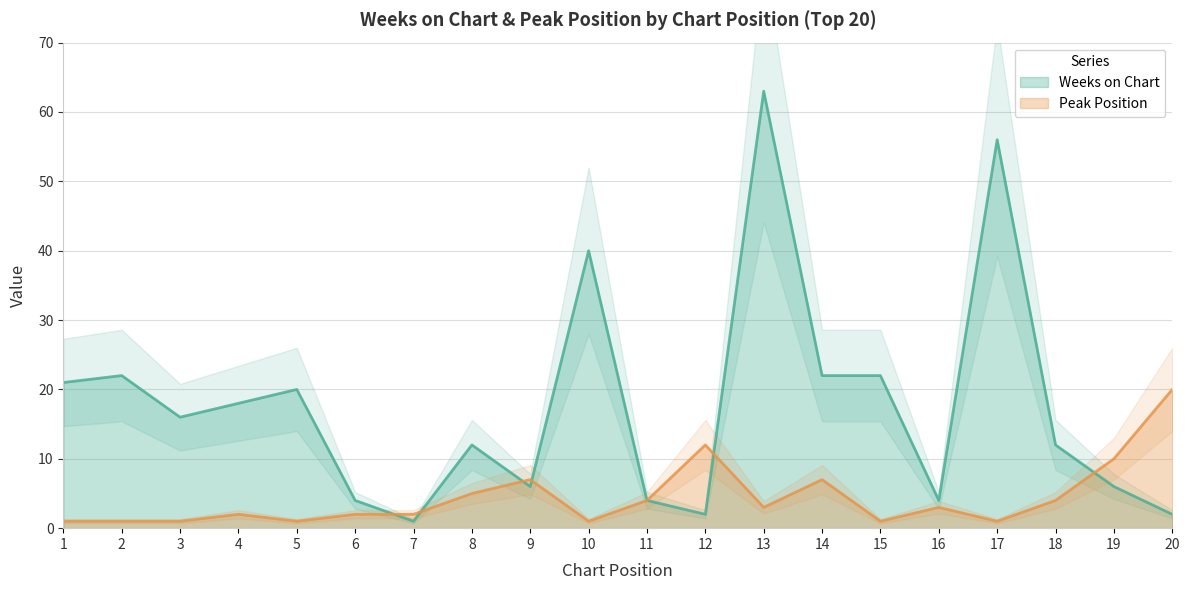

At which category is the sum across all series the highest?

13